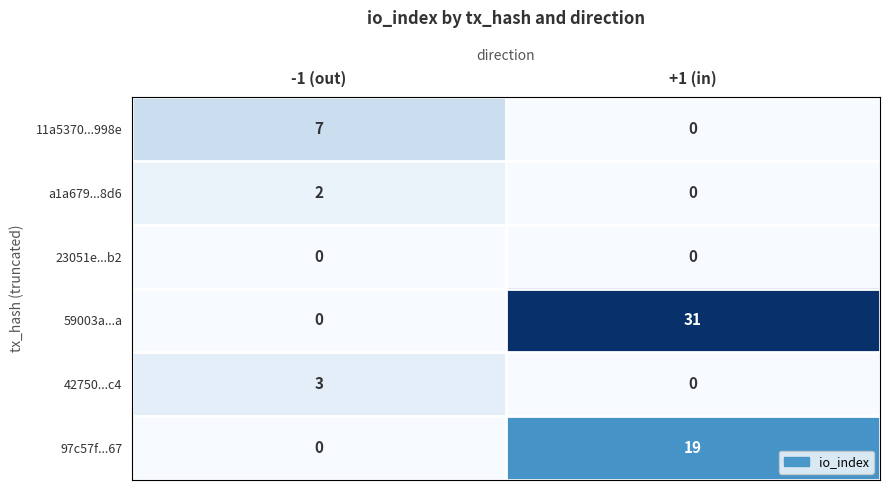

The value of 23051e...b2 at +1 (in) is 0. True or false?

True